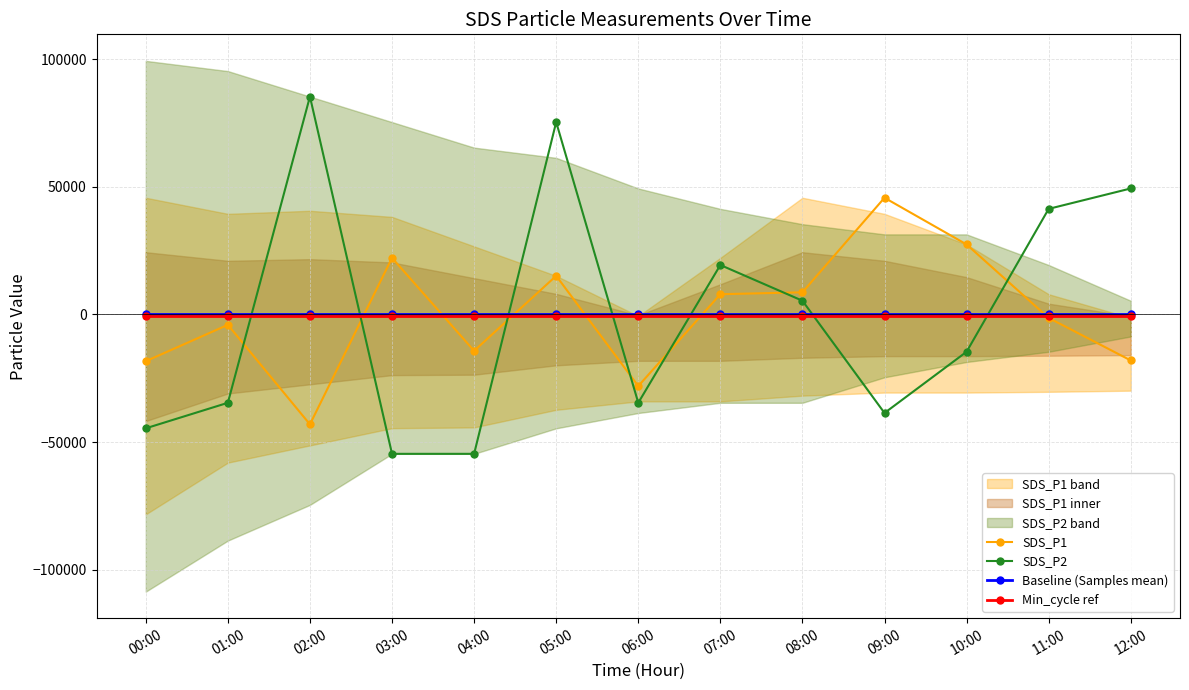

At how many categories does at least one series exceed 5271?

9